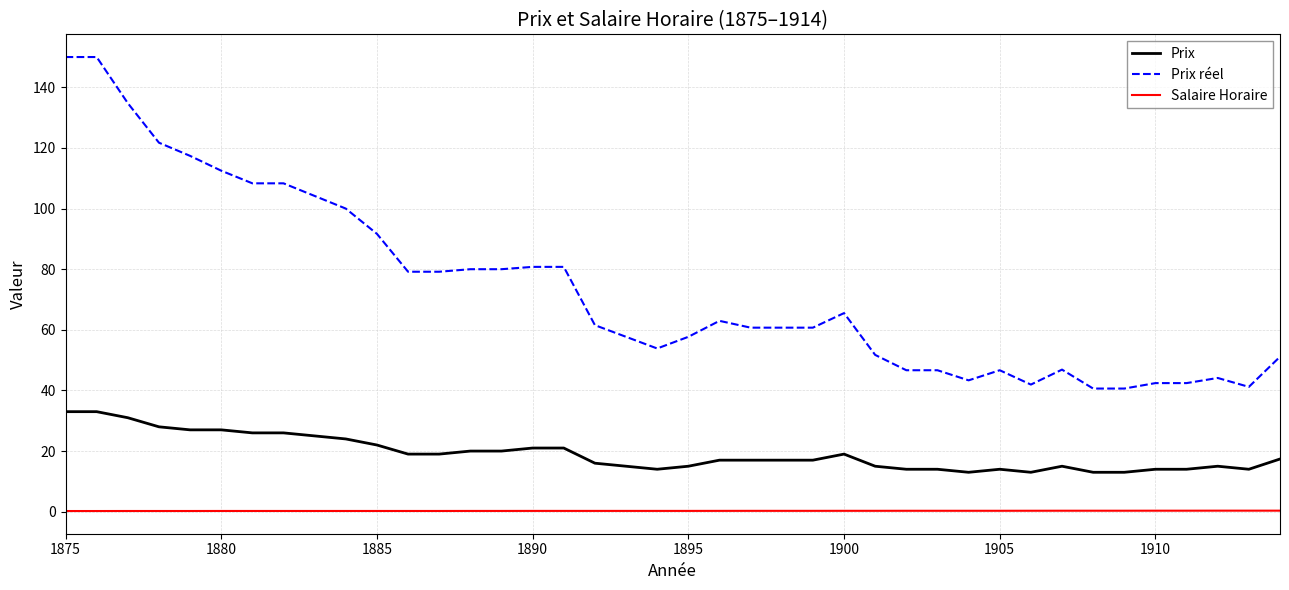

Which series has the widest spread of values?

Prix réel